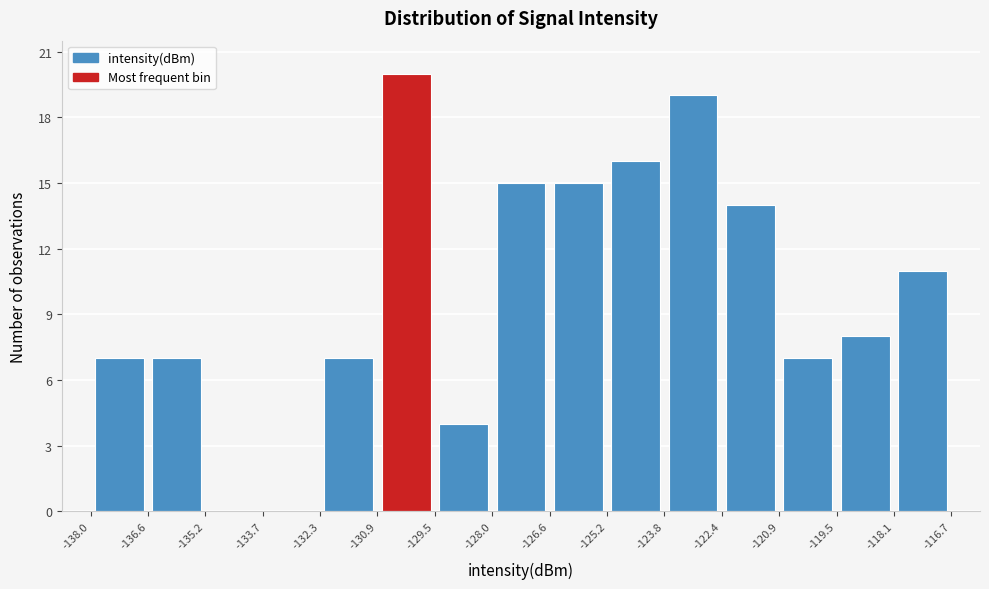

Reading left to right, transcribe this chart: for each bar, give the range it covers on the x-axis and its height. The values are not printed on the chart, so give them approximately, as read against the axis.

-138.0 to -136.6: 7
-136.6 to -135.2: 7
-135.2 to -133.7: 0
-133.7 to -132.3: 0
-132.3 to -130.9: 7
-130.9 to -129.5: 20
-129.5 to -128.0: 4
-128.0 to -126.6: 15
-126.6 to -125.2: 15
-125.2 to -123.8: 16
-123.8 to -122.4: 19
-122.4 to -120.9: 14
-120.9 to -119.5: 7
-119.5 to -118.1: 8
-118.1 to -116.7: 11